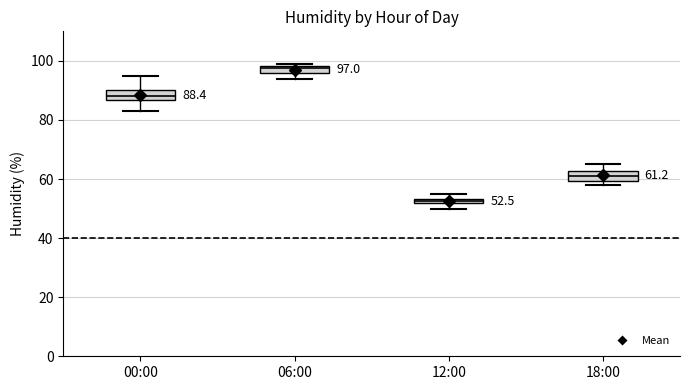

Which box's median line is the highest?

06:00